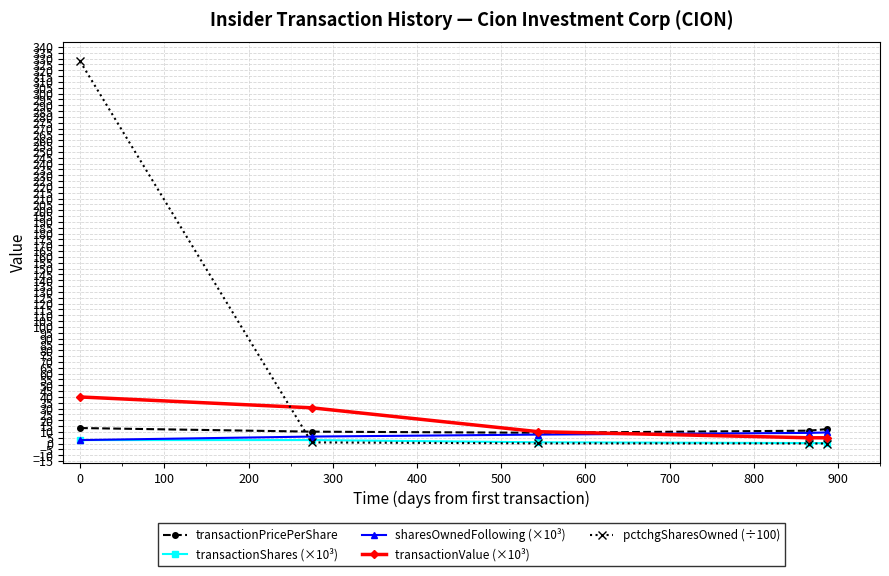

What is the value of the pctchgSharesOwned (÷100) point at the 1st from the left?

327.7